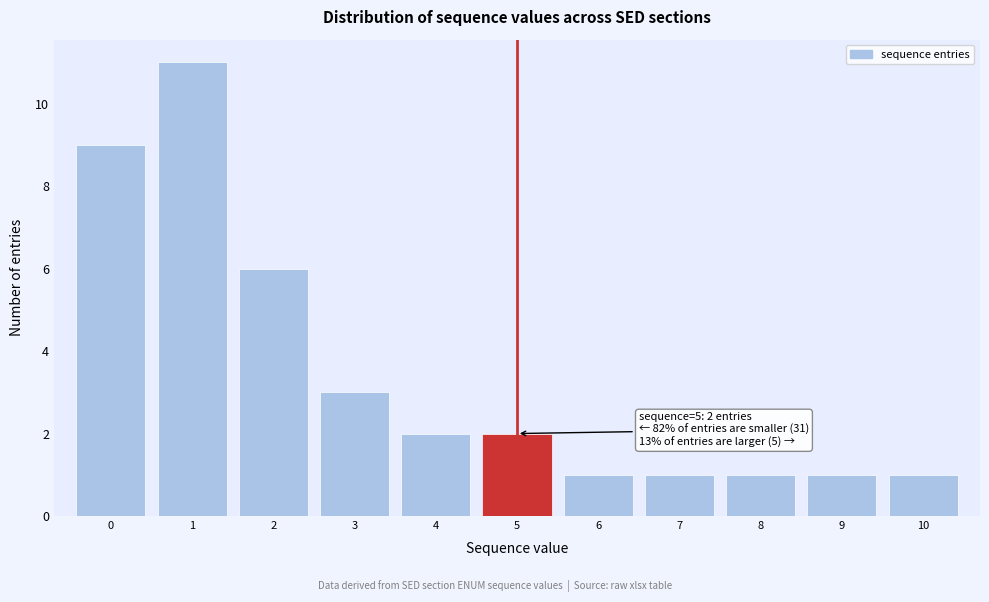

Which range on the x-axis has the tallest bar?

0.5 to 1.5